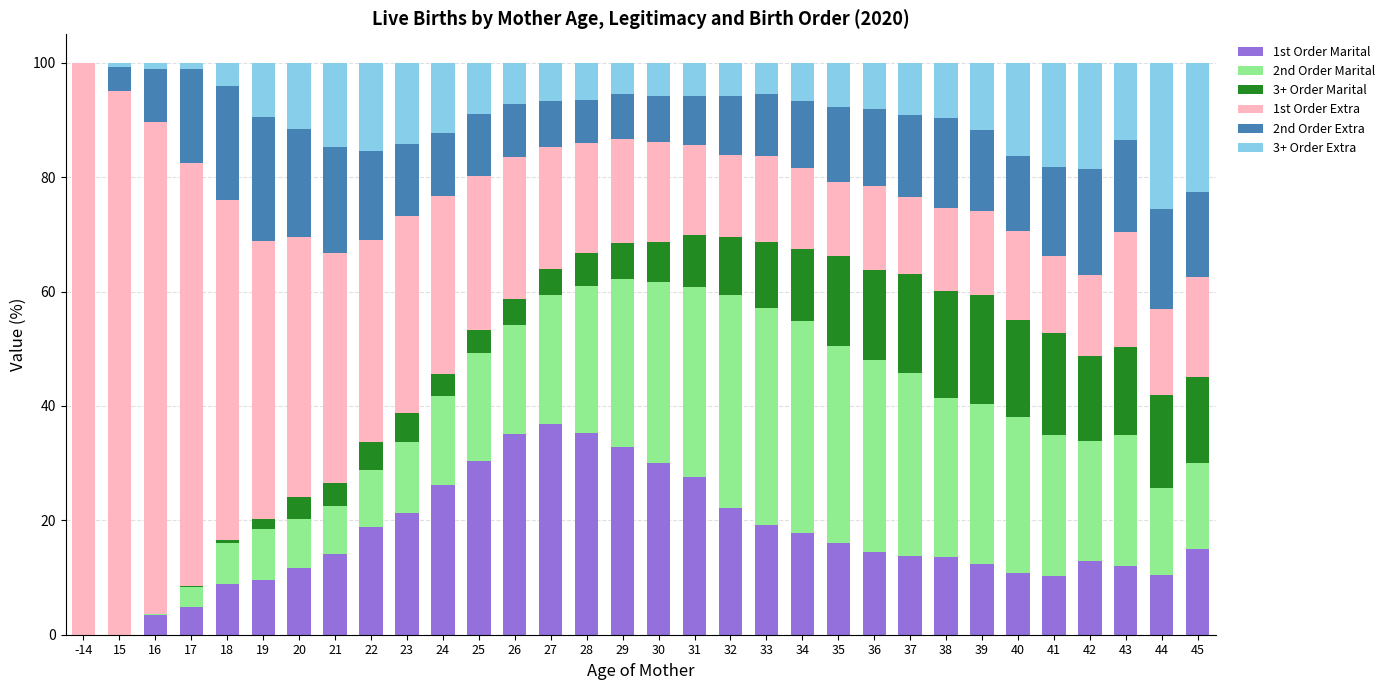

What is the maximum value for 1st Order Marital?

36.9